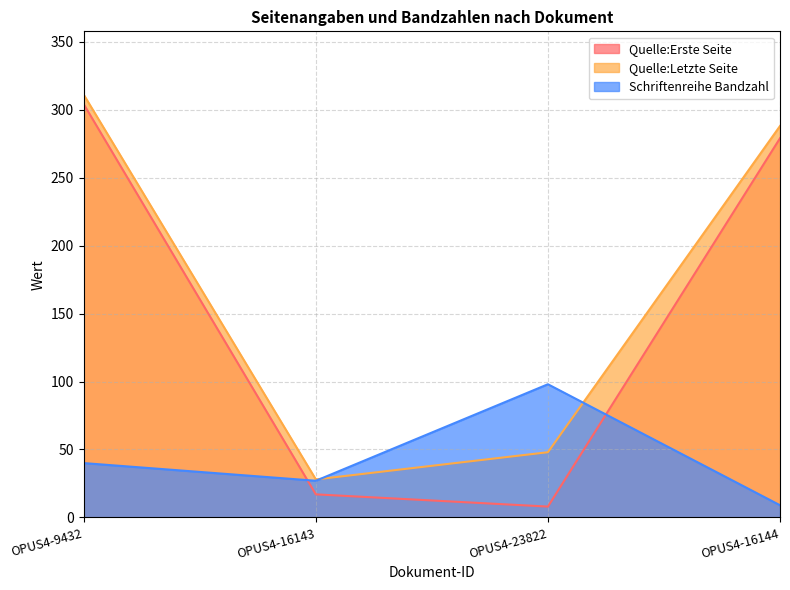

How many lines are shown in the chart?

3